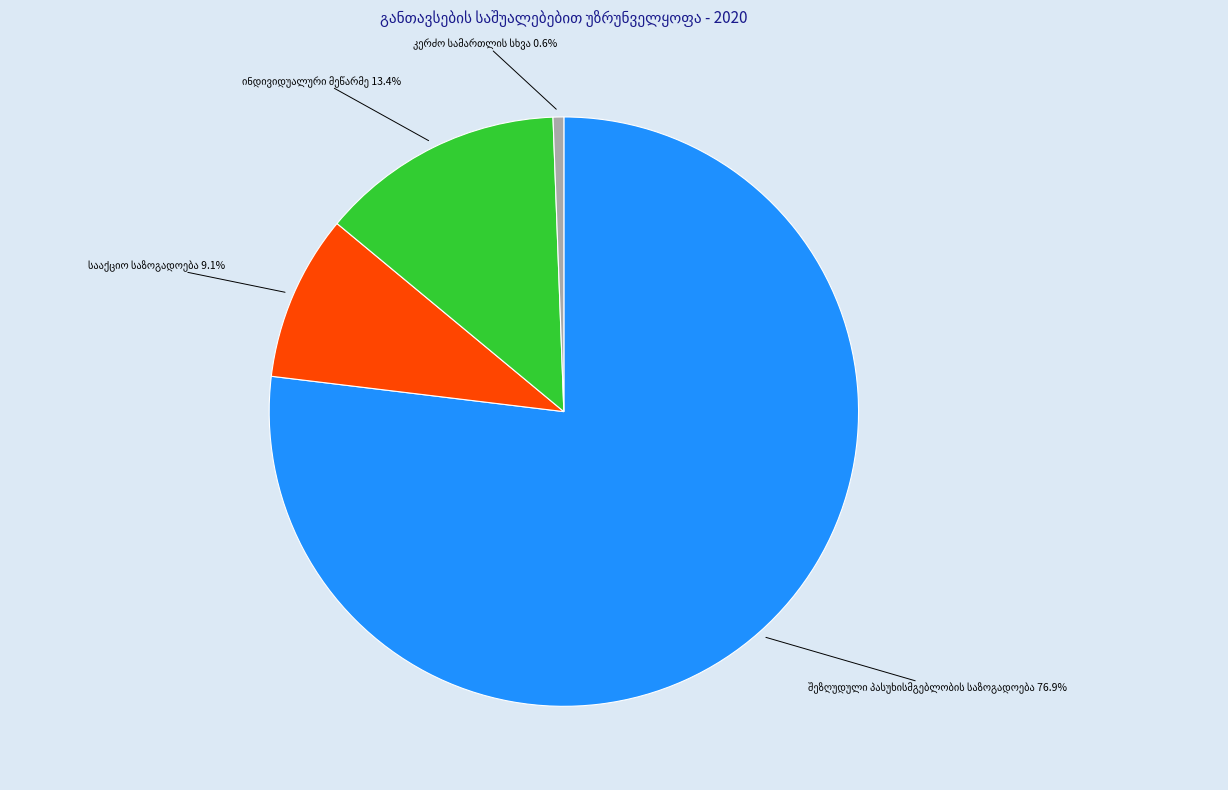

Count the number of slices in the pie.

4